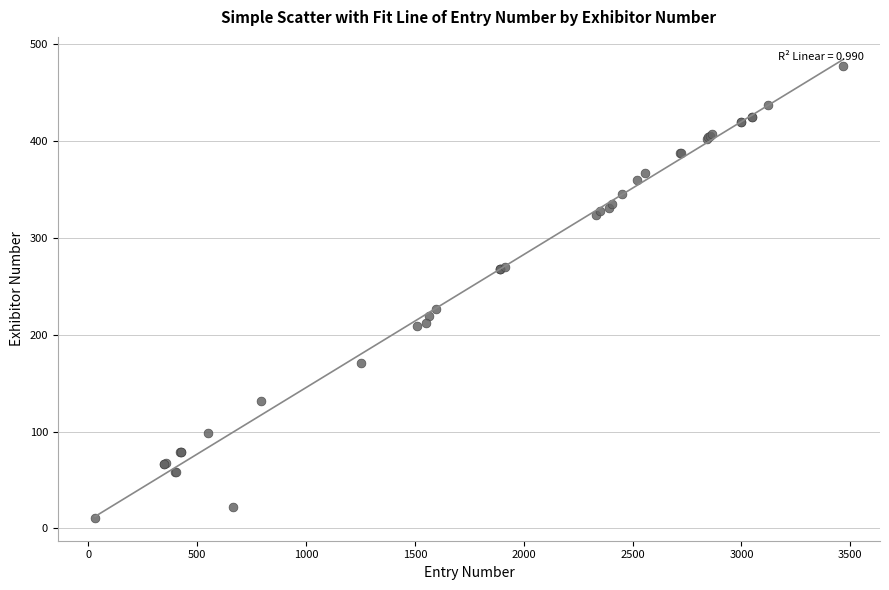

What Y value in the scatter plot is closest to 244?

226